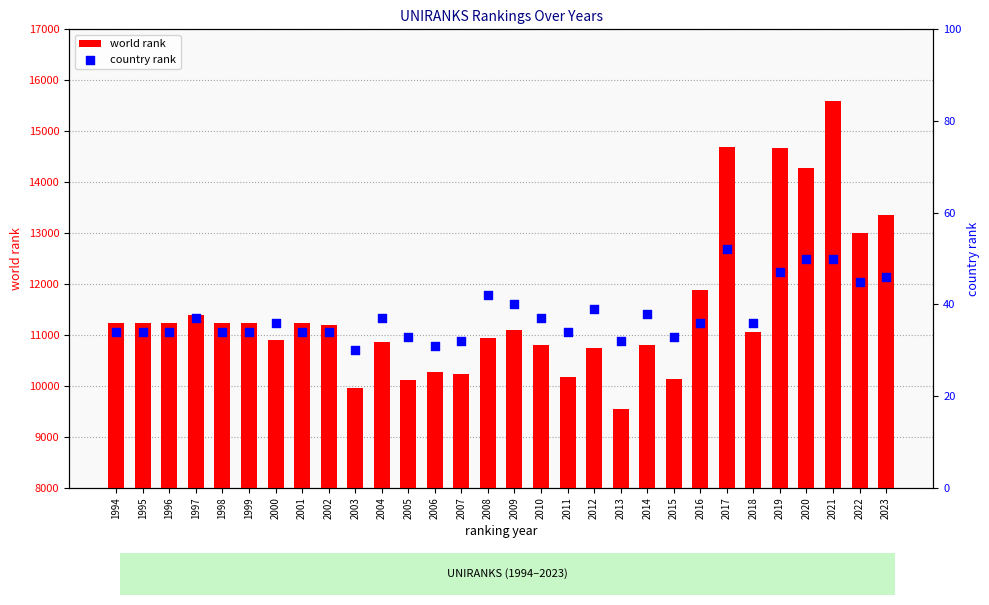

Which series has the largest total across all categories?

world rank